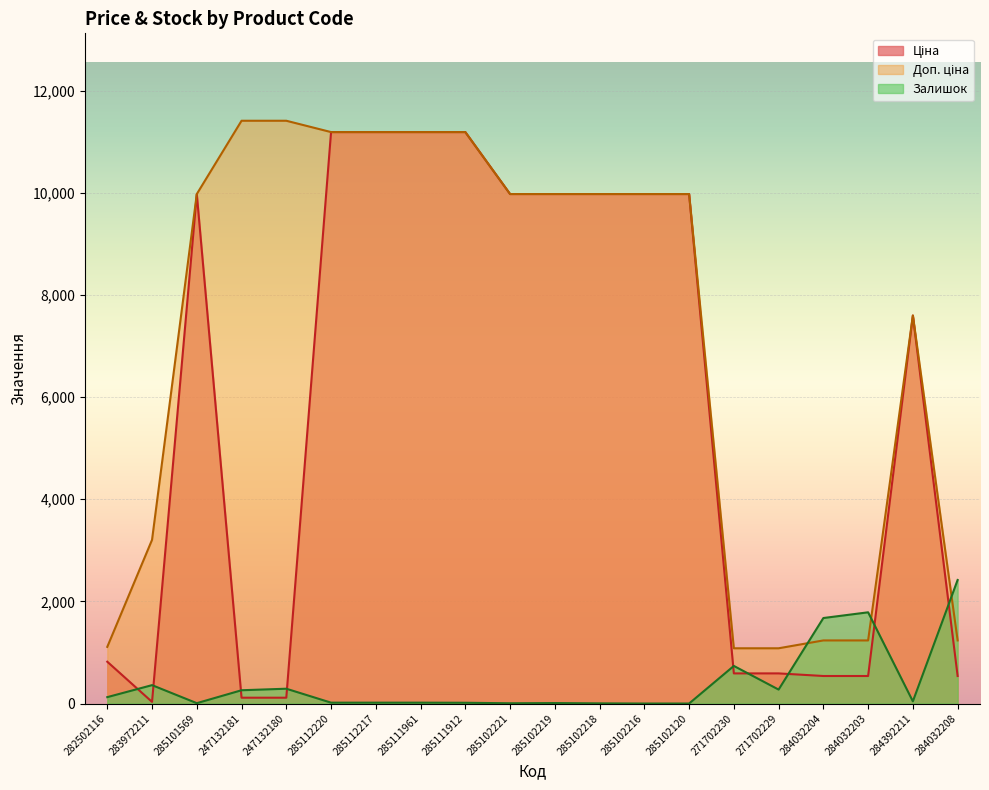

What is the highest value of the Доп. ціна series?

11410.0